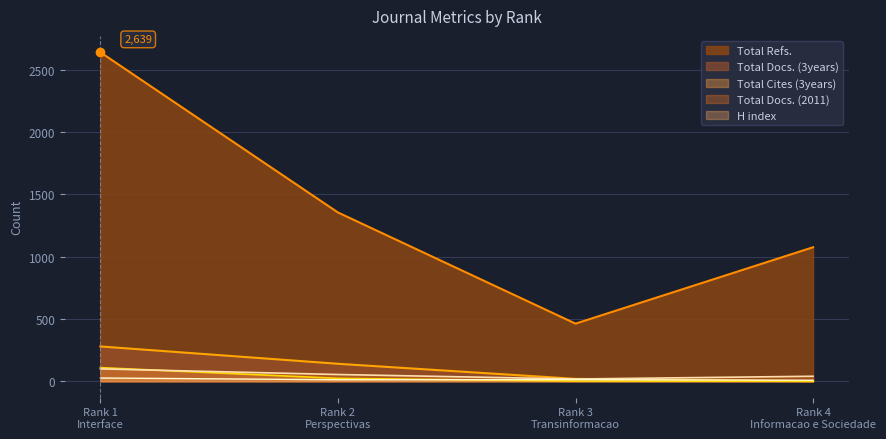

What is the sum of the Total Docs. (3years) values at Rank 1
Interface and Rank 4
Informacao e Sociedade?

279